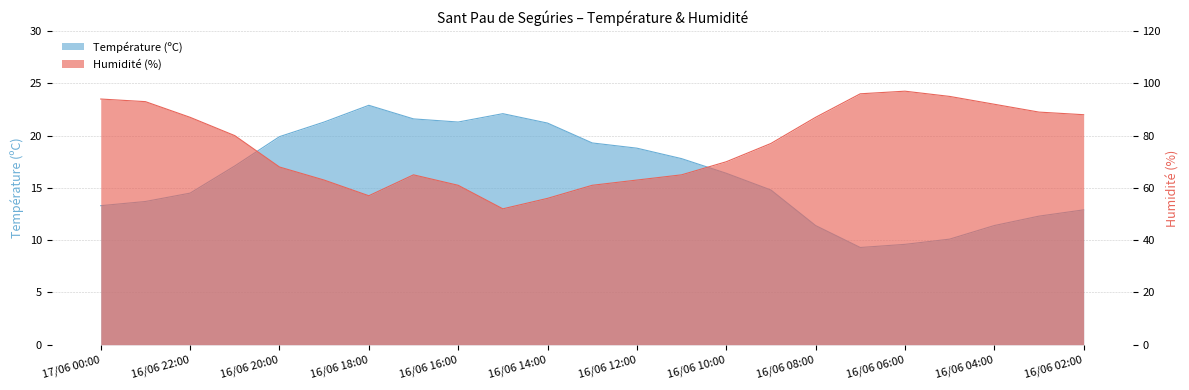

List the labels in order of Température (ºC) value, smallest first.

16/06 07:00, 16/06 06:00, 16/06 05:00, 16/06 08:00, 16/06 04:00, 16/06 03:00, 16/06 02:00, 17/06 00:00, 16/06 23:00, 16/06 22:00, 16/06 09:00, 16/06 10:00, 16/06 21:00, 16/06 11:00, 16/06 12:00, 16/06 13:00, 16/06 20:00, 16/06 14:00, 16/06 19:00, 16/06 16:00, 16/06 17:00, 16/06 15:00, 16/06 18:00